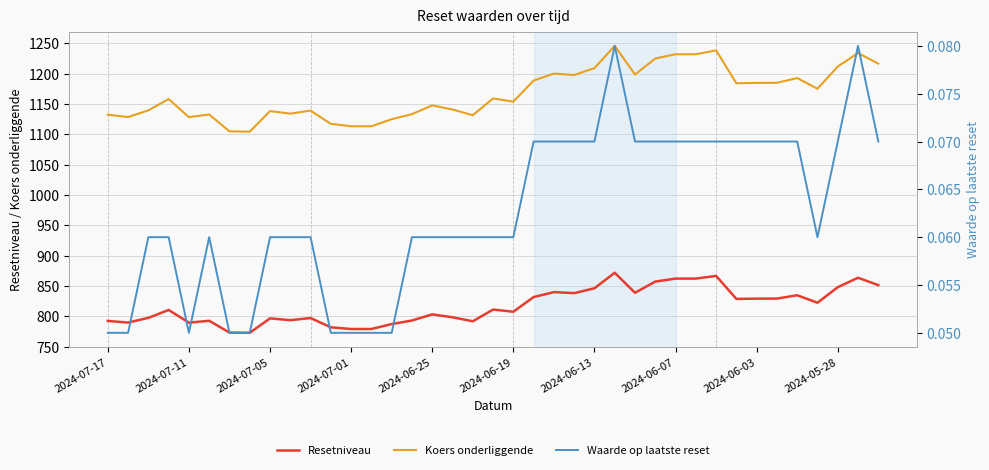

True or false: Waarde op laatste reset has a value of 0.1 at 35.

True